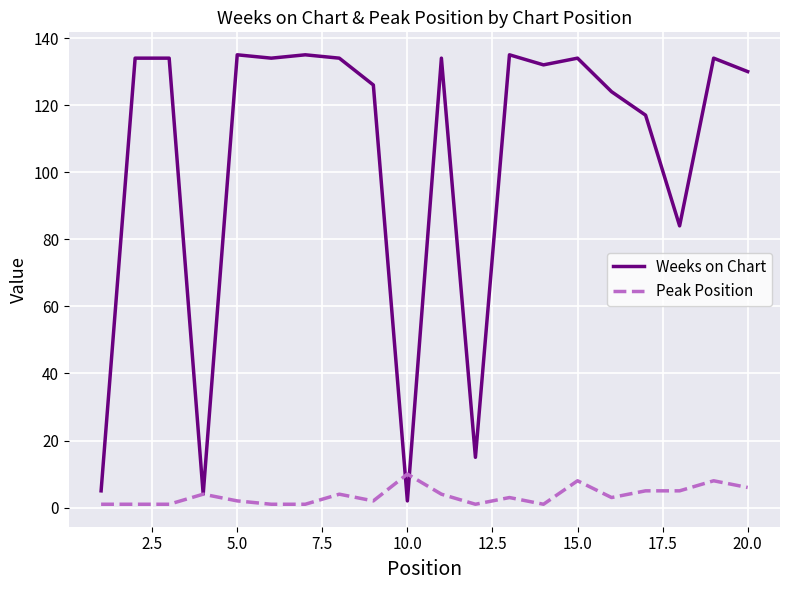

Which series has the largest range (max minus min)?

Weeks on Chart